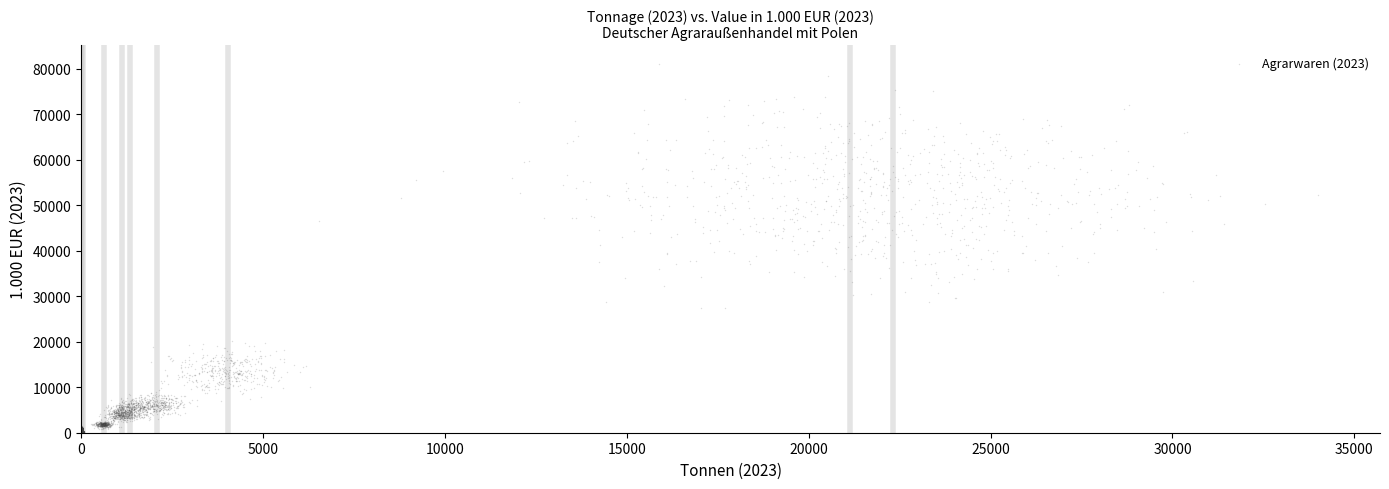

What is the range of Y values (max minus min)?

20145.8